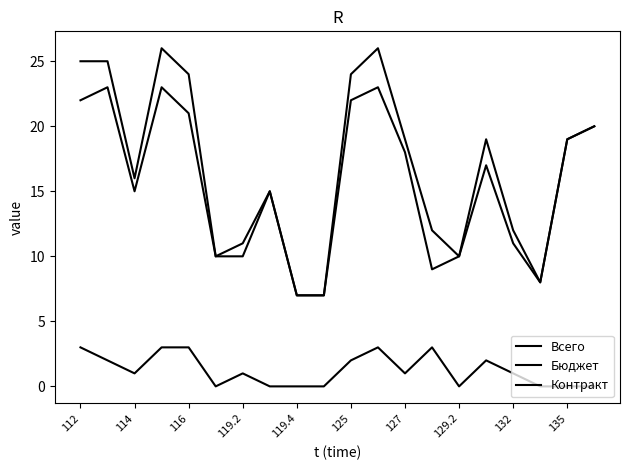

True or false: Всего and Бюджет intersect in this chart.

False